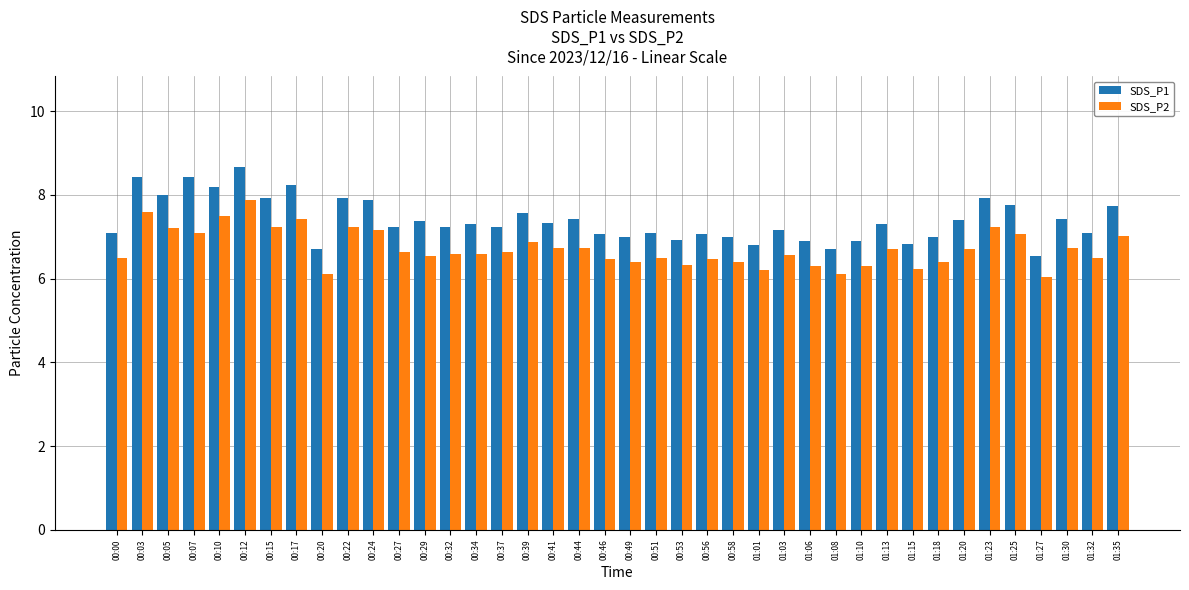

What is the sum of the SDS_P1 values at 01:18 and 00:15?

14.9